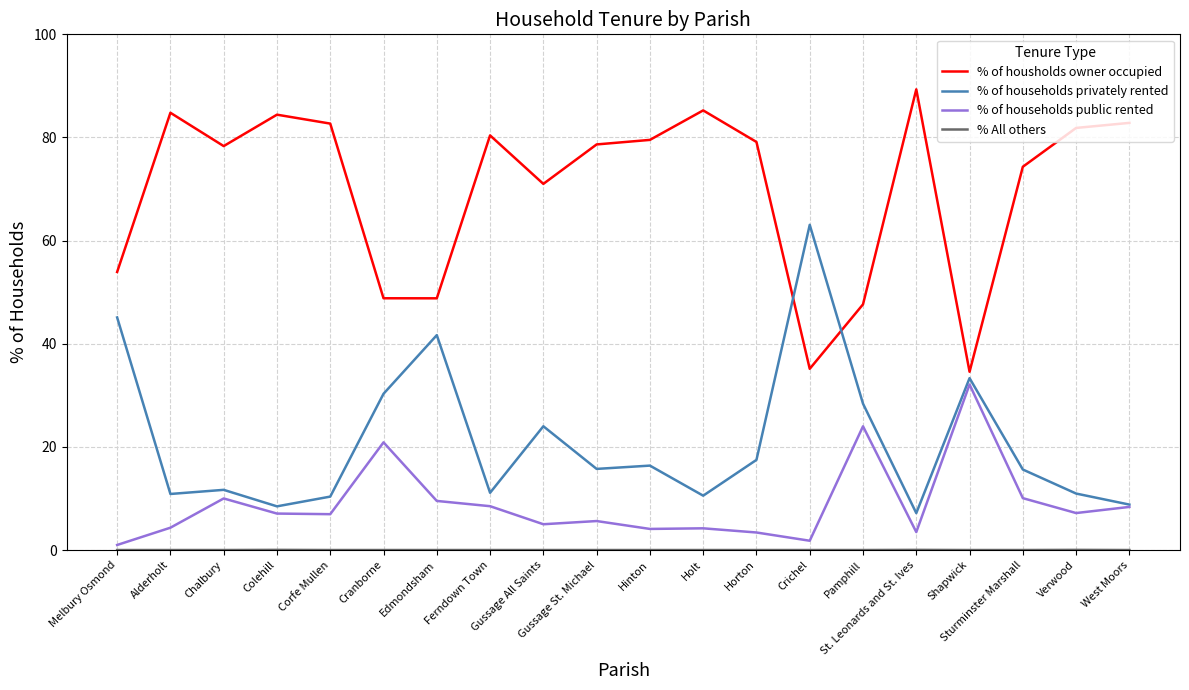

True or false: % of housholds owner occupied and % of households public rented intersect in this chart.

False